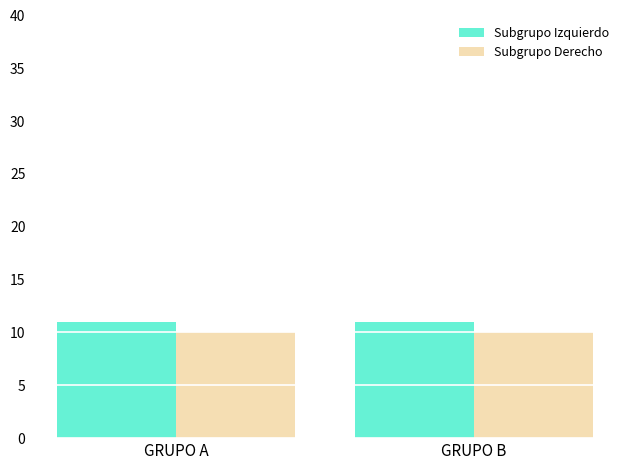

True or false: Subgrupo Izquierdo has a value of 18 at GRUPO A.

False